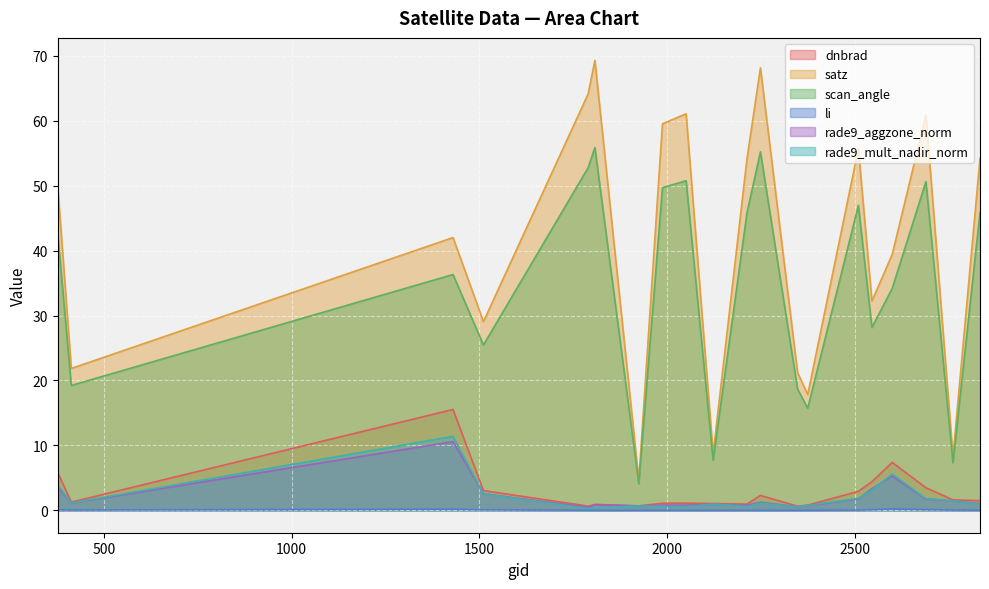

Rank the series at 2249 from highest to lowest value.

satz, scan_angle, dnbrad, rade9_aggzone_norm, rade9_mult_nadir_norm, li